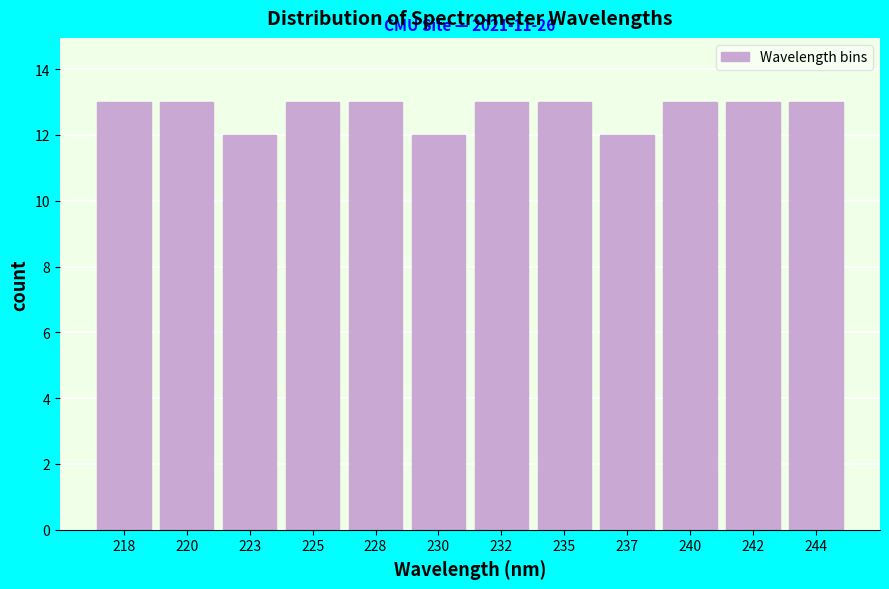

Reading left to right, transcribe all the data shown in this chart.

13	13	12	13	13	12	13	13	12	13	13	13